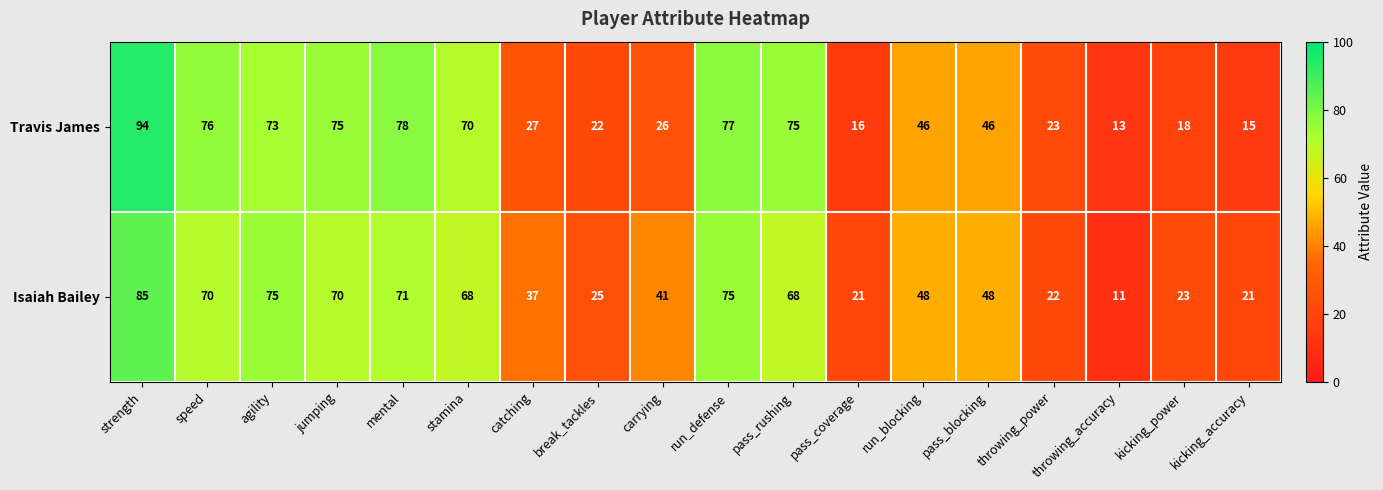

What is the sum of all Isaiah Bailey values?

879